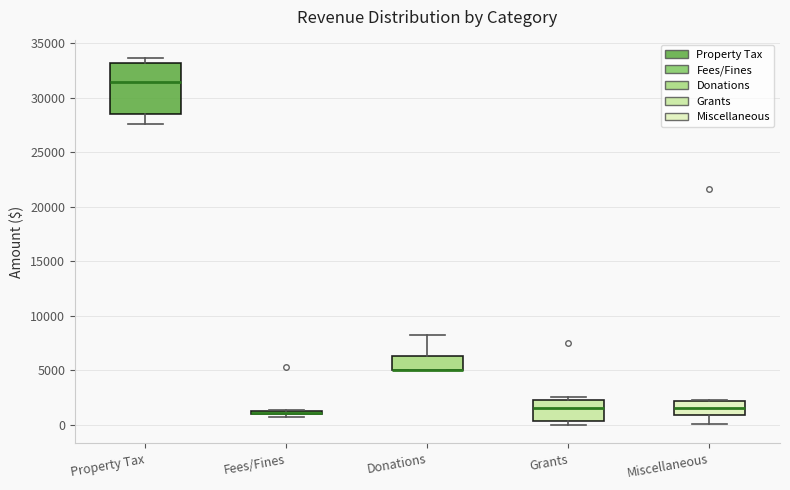

Comparing the boxes themselves (not the whiskers), which one is the tallest?

Property Tax